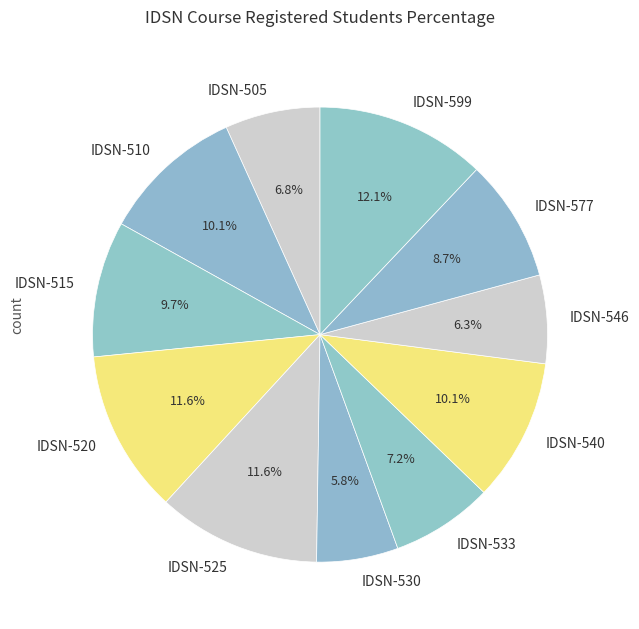

Is the sum of IDSN-505 and IDSN-540 greater than half?

No